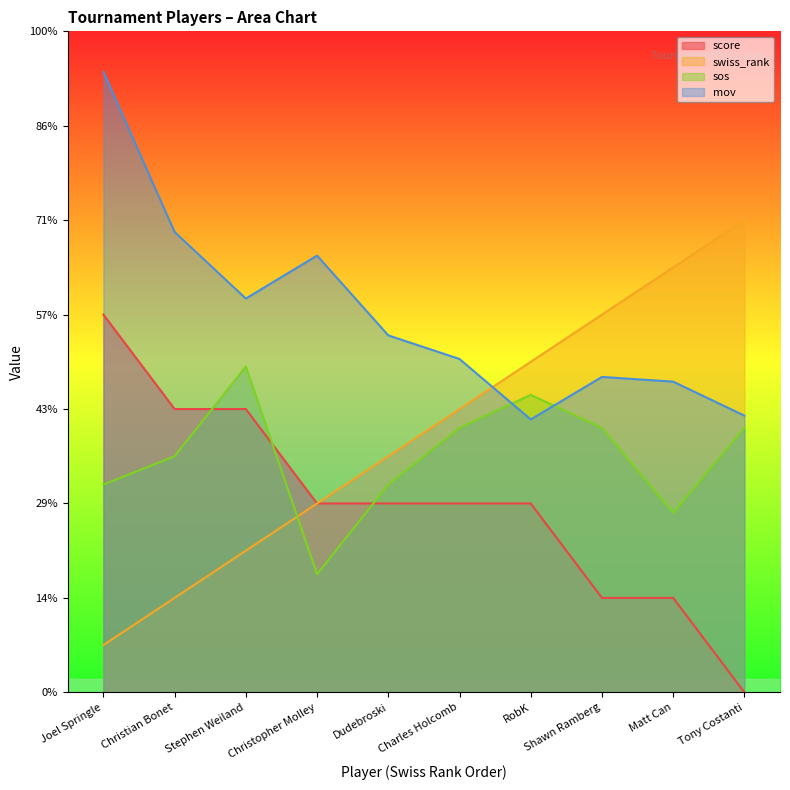

Between Joel Springle and Christopher Molley, which series saw the biggest shift?

score